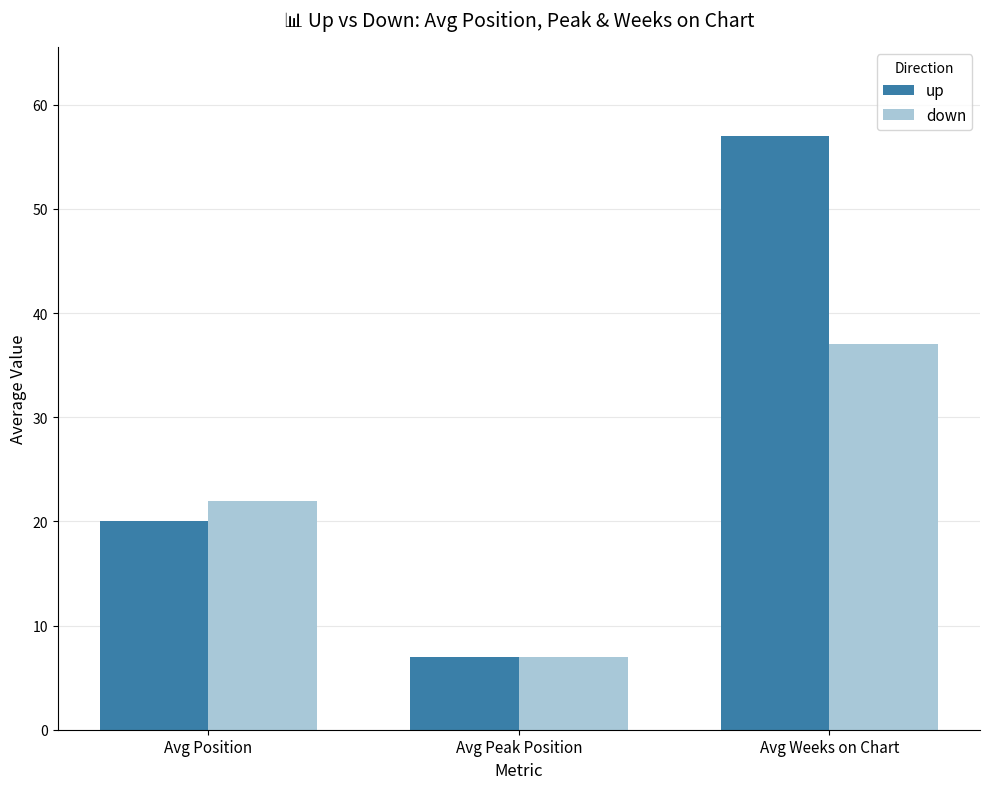

What is the minimum value for down?

7